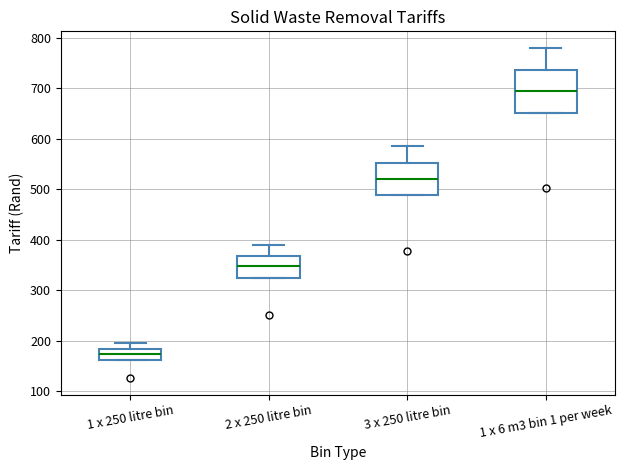

Reading left to right, read every box against the y-axis: the position of its median line, the range the box covers, and the ends of its whiskers. The values are not printed on the chart, so give them approximately, as read against the axis.

1 x 250 litre bin: median 170, box 160 to 180, whiskers 160 to 190
2 x 250 litre bin: median 350, box 320 to 370, whiskers 320 to 390
3 x 250 litre bin: median 520, box 490 to 550, whiskers 490 to 580
1 x 6 m3 bin 1 per week: median 690, box 650 to 740, whiskers 650 to 780